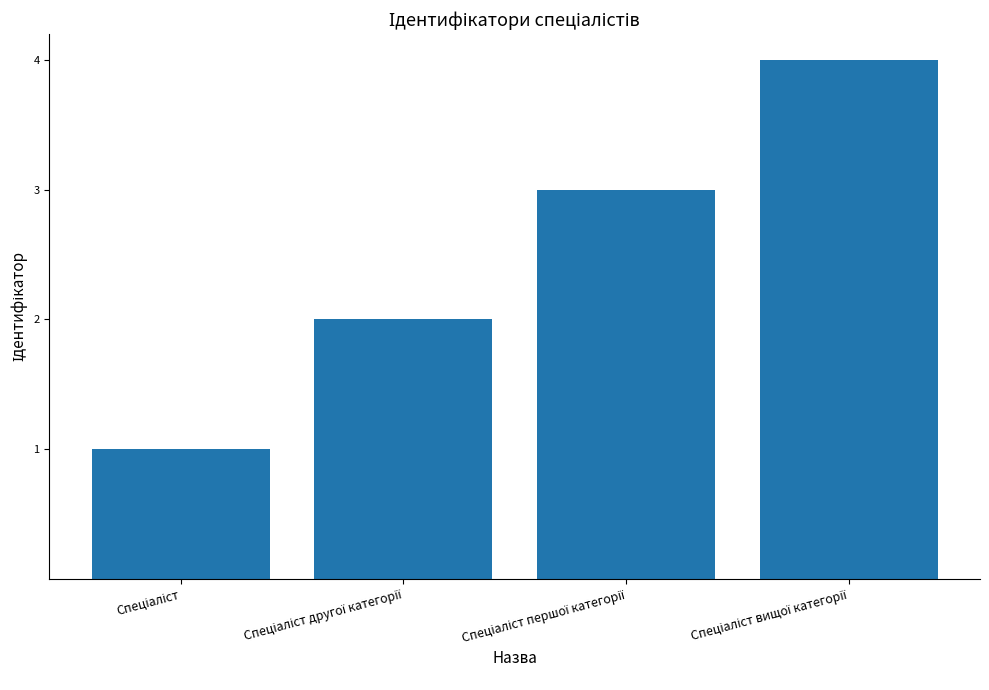

What is the difference between the maximum and minimum values?

3